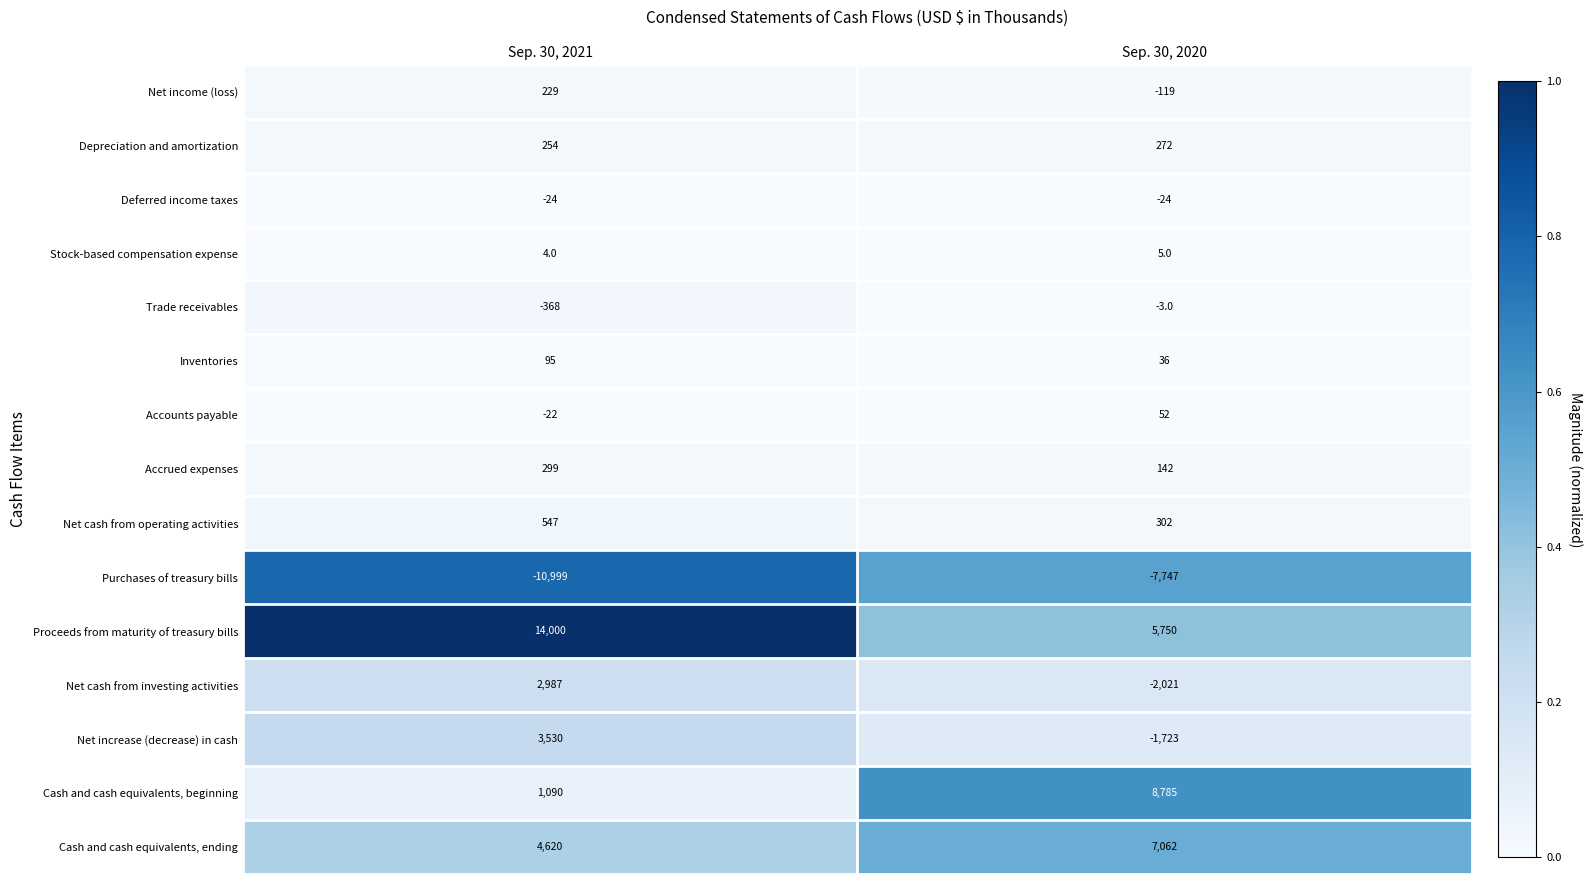

Rank the series at Sep. 30, 2020 from highest to lowest value.

Cash and cash equivalents, beginning, Cash and cash equivalents, ending, Proceeds from maturity of treasury bills, Net cash from operating activities, Depreciation and amortization, Accrued expenses, Accounts payable, Inventories, Stock-based compensation expense, Trade receivables, Deferred income taxes, Net income (loss), Net increase (decrease) in cash, Net cash from investing activities, Purchases of treasury bills